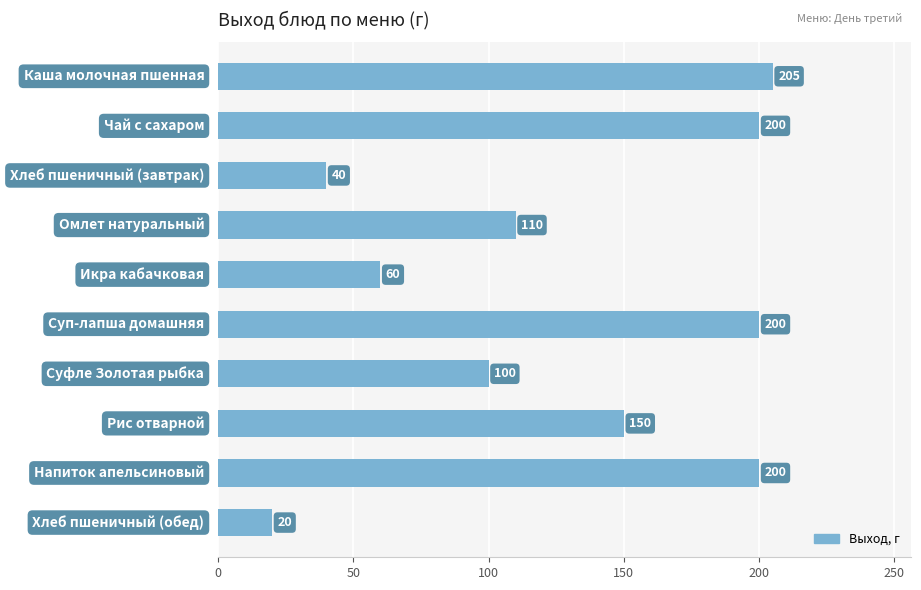

What is the maximum value shown in the chart?

205